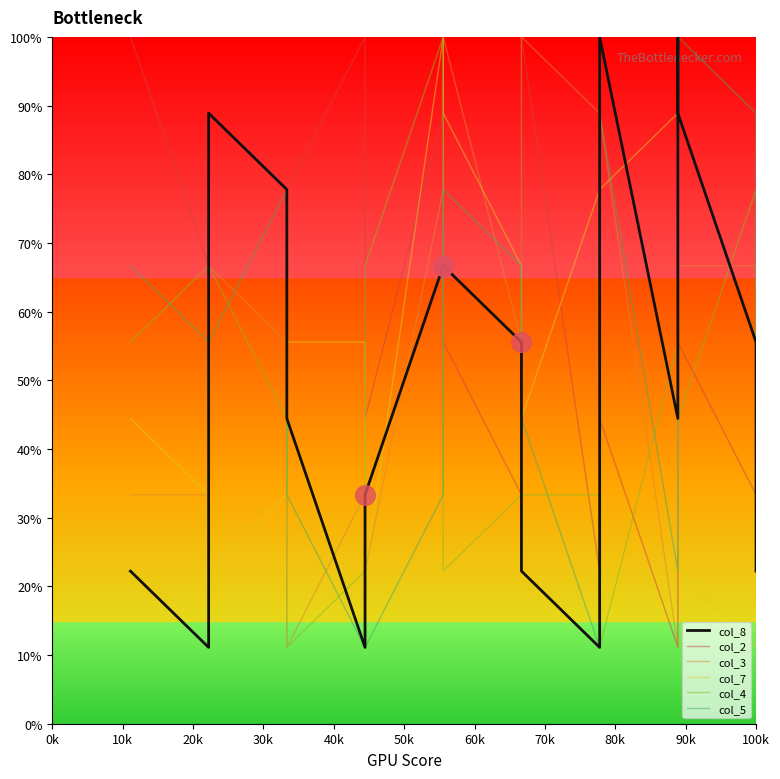

Is the value of col_2 at 15 greater than the value of col_8 at 60k?

Yes